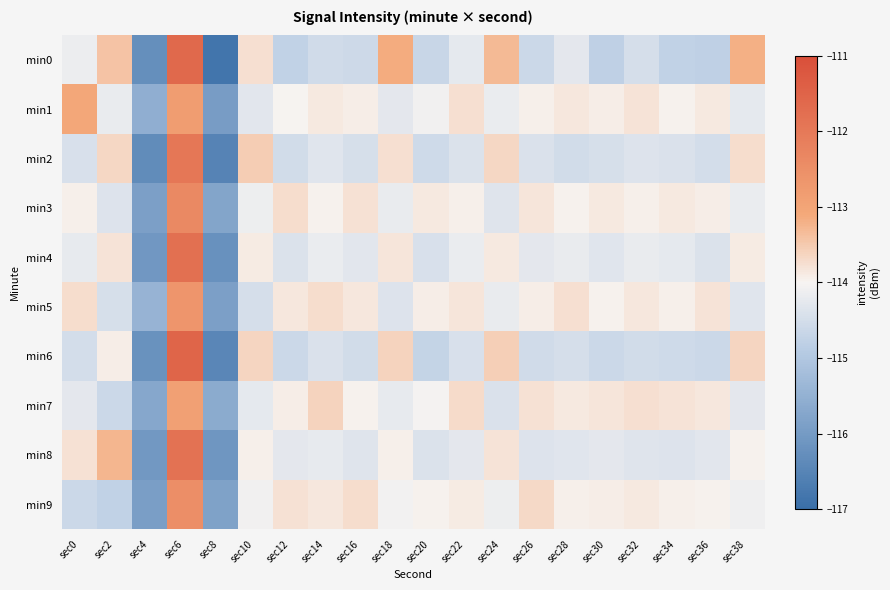

At which category is the sum across all series the highest?

sec6